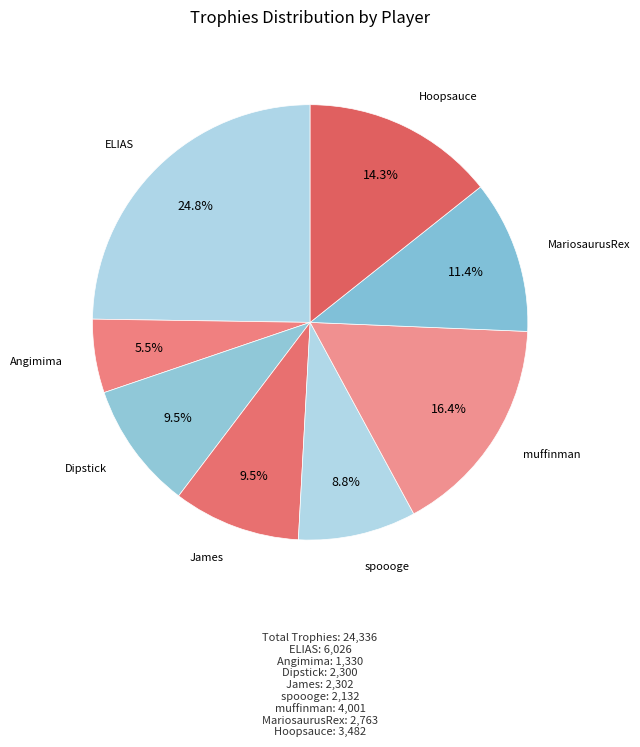

Which category has the smallest portion of the pie?

Angimima